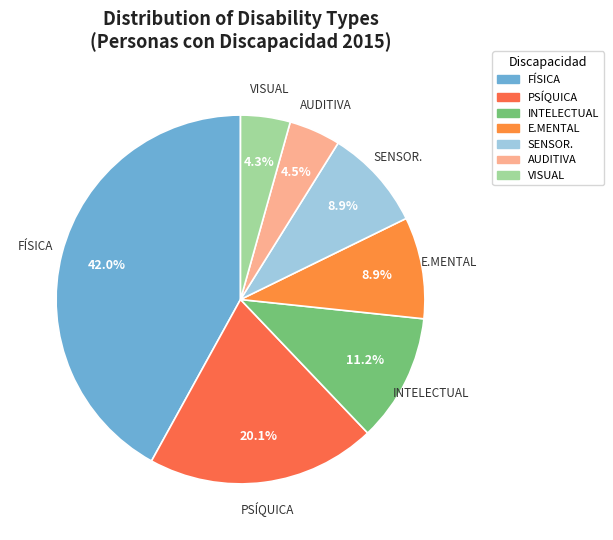

Between SENSOR. and PSÍQUICA, which is larger?

PSÍQUICA